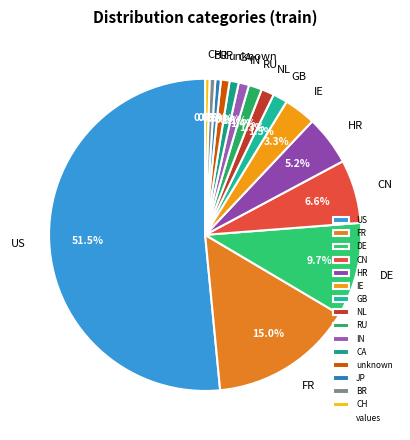

Which slice represents more than half of the pie?

US